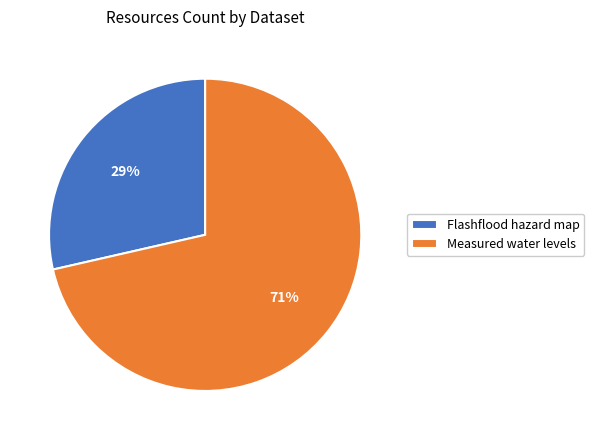

Does any single category account for the majority?

Yes